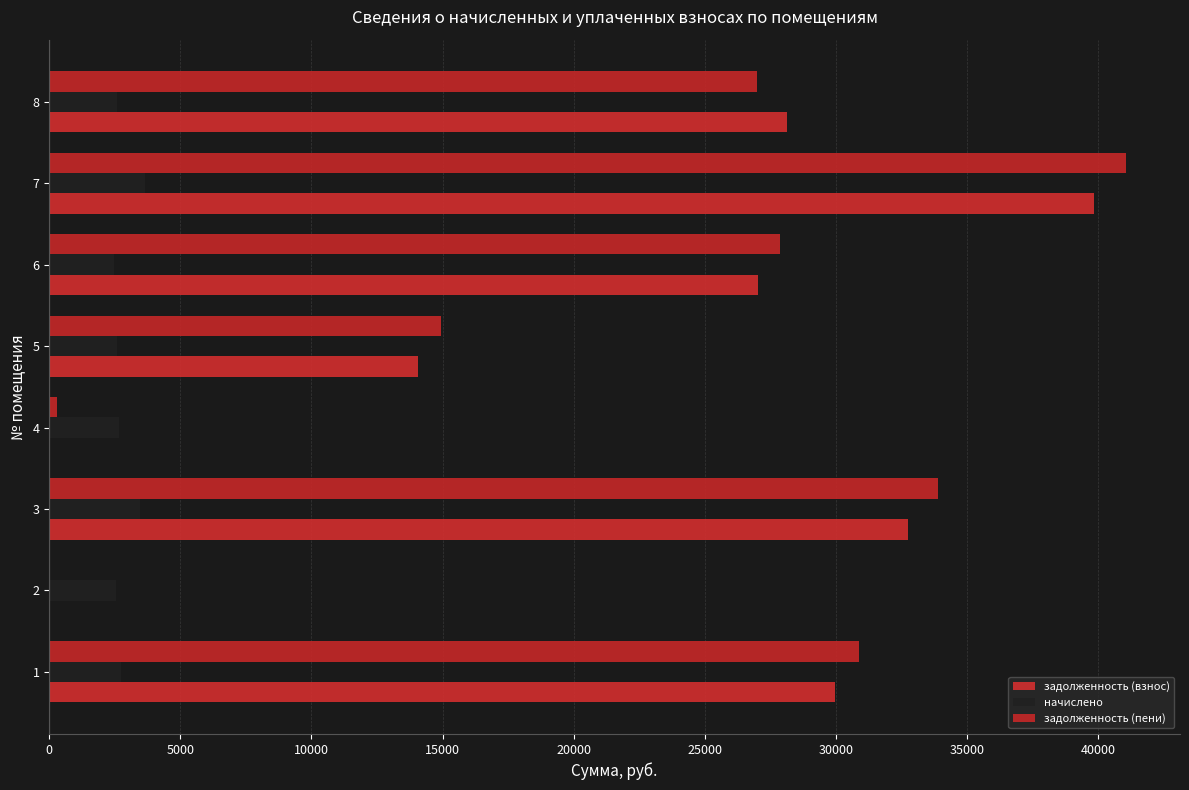

How many data points in задолженность (взнос) are above 28130?

4